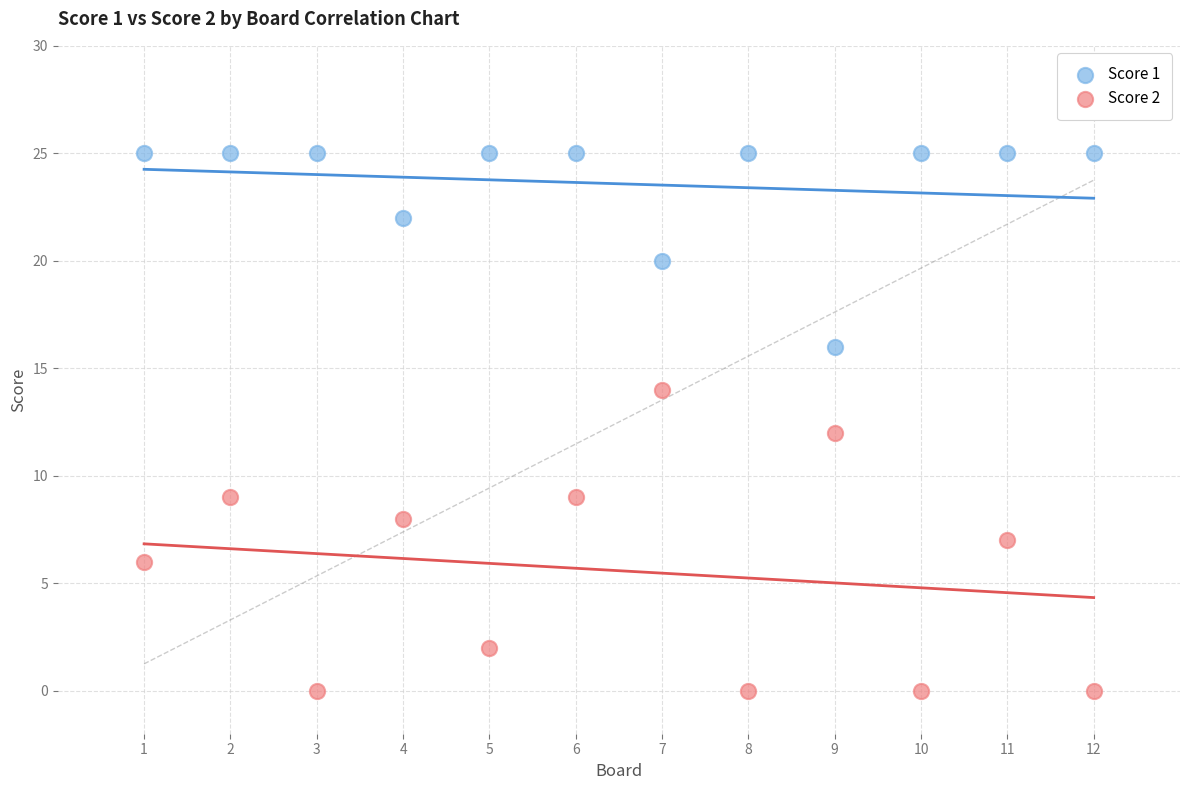

Which series reaches the maximum Y coordinate?

Score 1